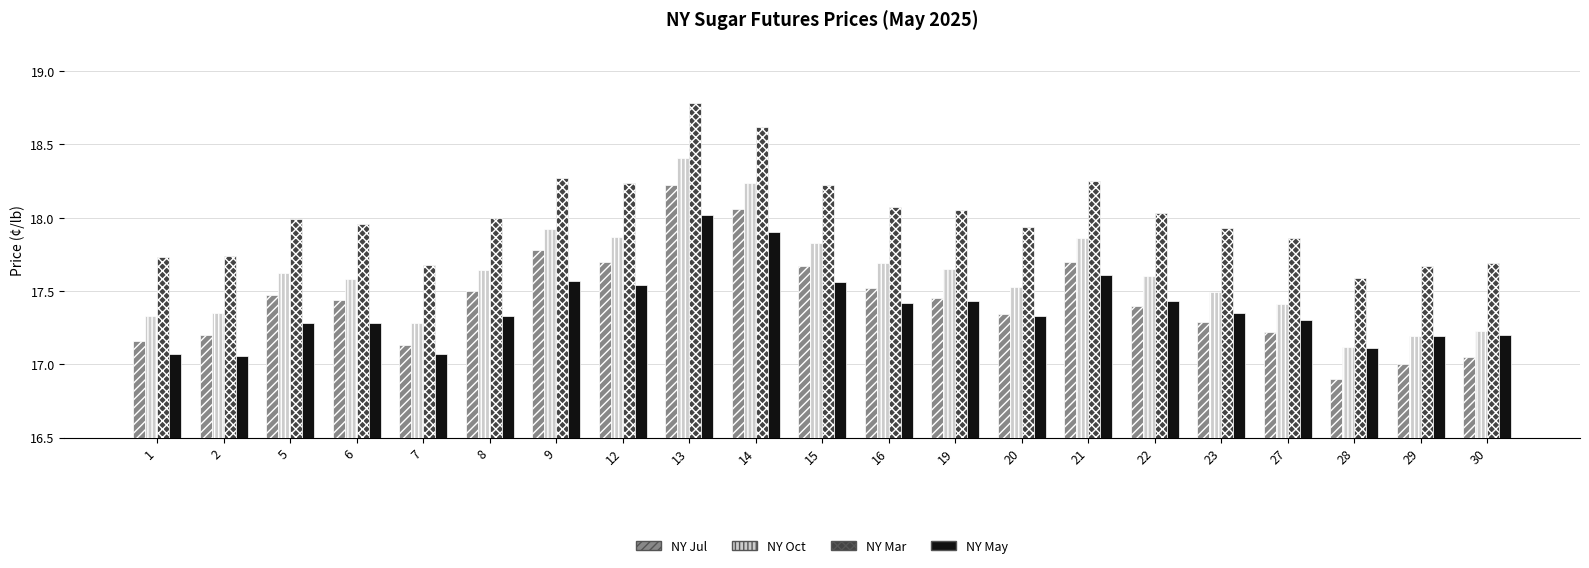

True or false: NY Oct has a value of 17.3 at 7.

True